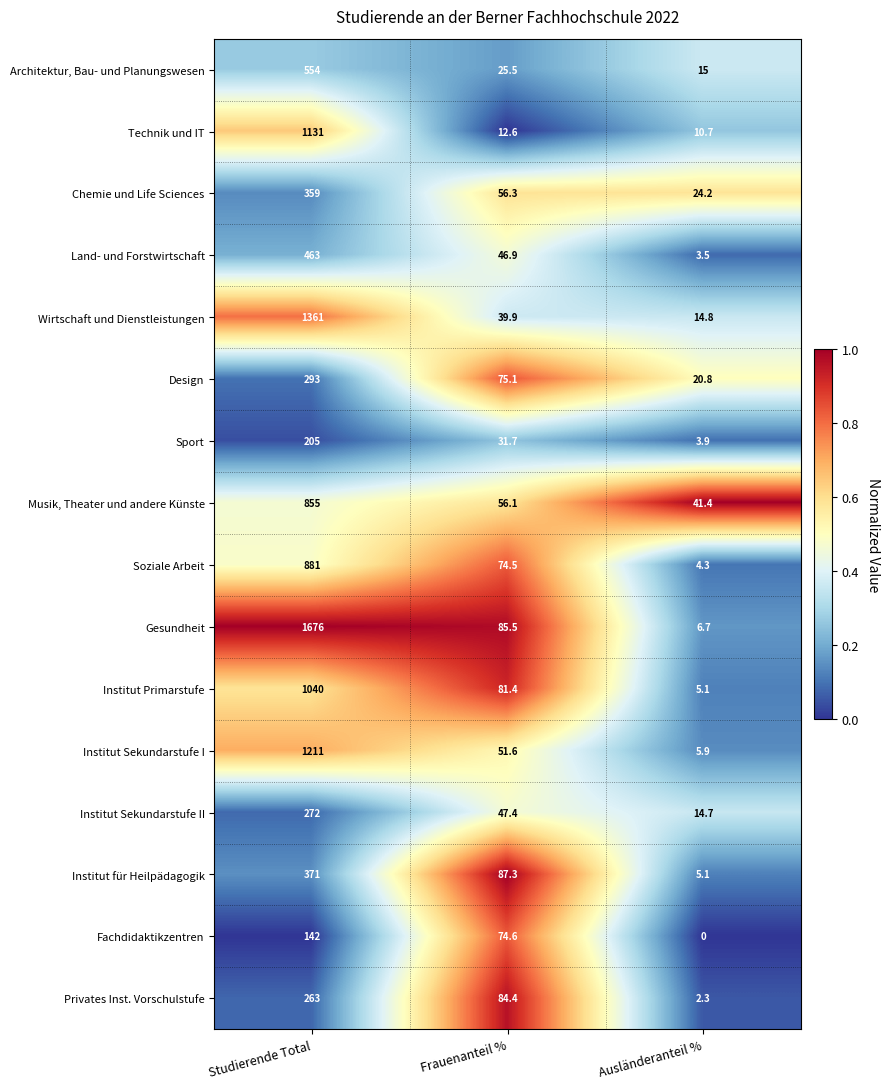

List the series in order of their peak value, lowest first.

Fachdidaktikzentren, Sport, Privates Inst. Vorschulstufe, Institut Sekundarstufe II, Design, Chemie und Life Sciences, Institut für Heilpädagogik, Land- und Forstwirtschaft, Architektur, Bau- und Planungswesen, Musik, Theater und andere Künste, Soziale Arbeit, Institut Primarstufe, Technik und IT, Institut Sekundarstufe I, Wirtschaft und Dienstleistungen, Gesundheit